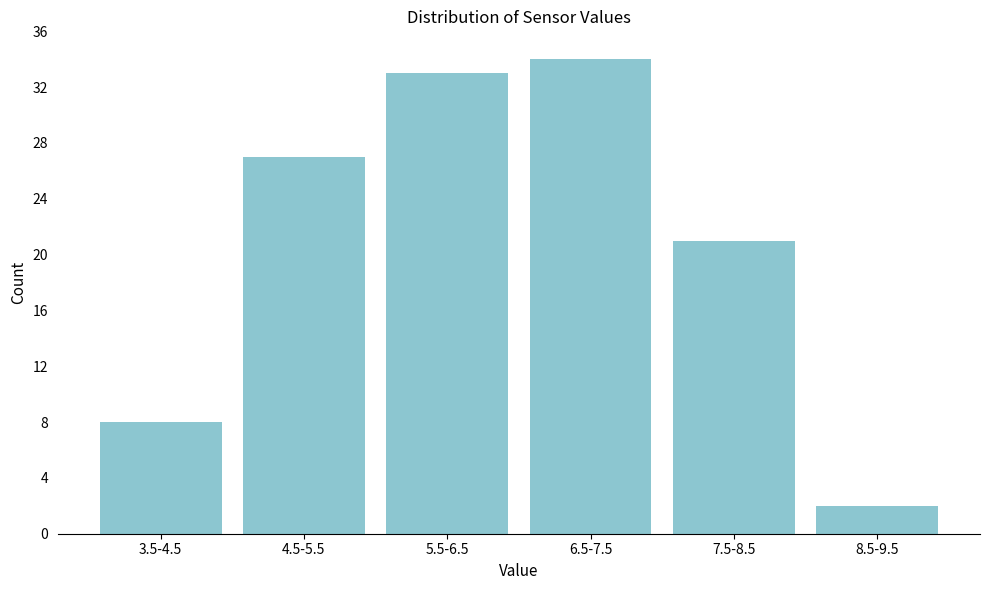

Reading left to right, what are all the values shown in this chart?

3.5-4.5=8	4.5-5.5=27	5.5-6.5=33	6.5-7.5=34	7.5-8.5=21	8.5-9.5=2